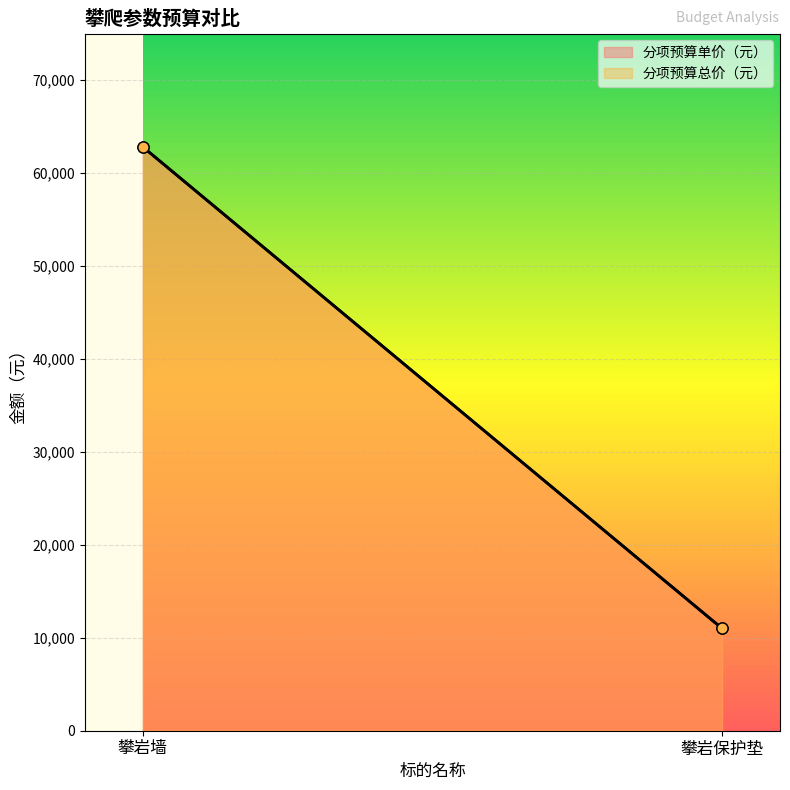

How many data points in 分项预算单价（元） are less than 62800?

1